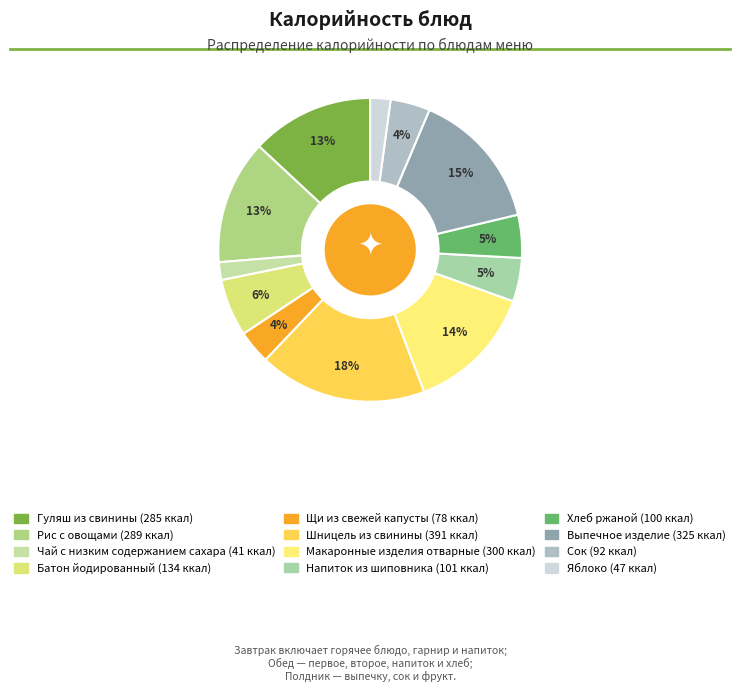

What is the largest slice in the pie chart?

Шницель из свинины